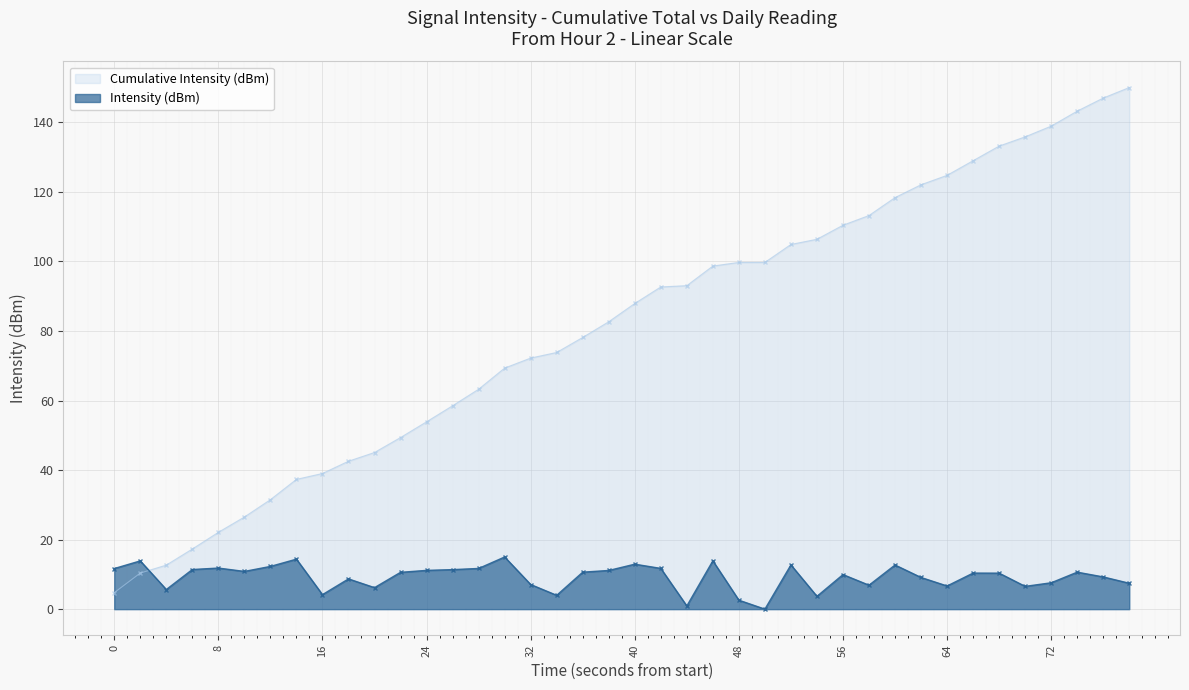

What is the average value of the Cumulative Intensity (dBm) series?

81.0